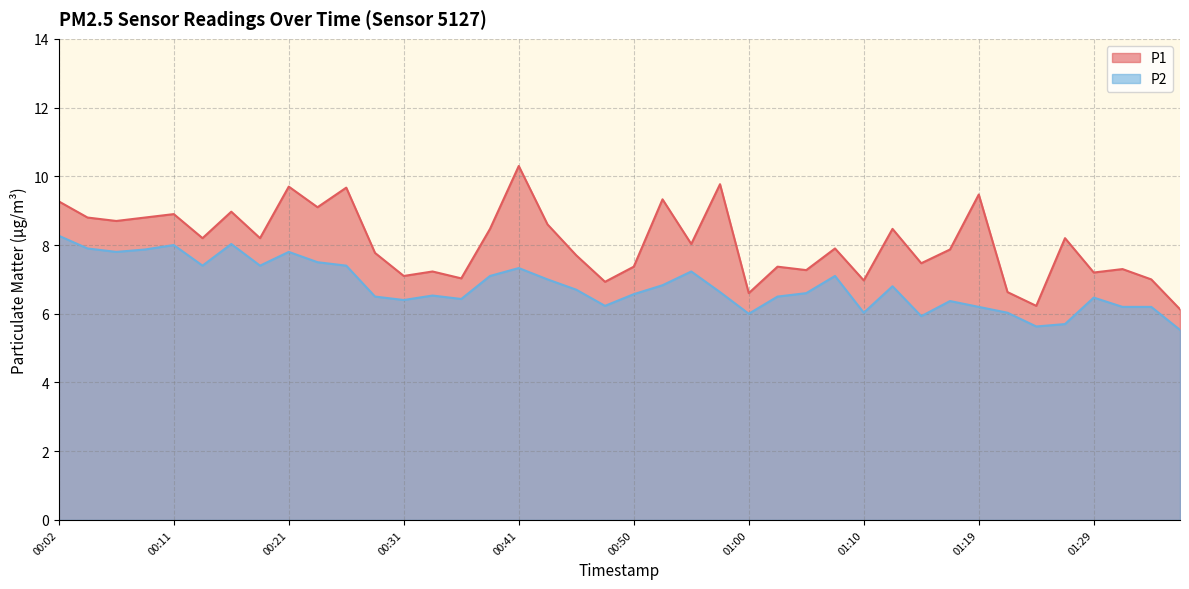

Between 00:48 and 01:17, which series saw the biggest shift?

P1